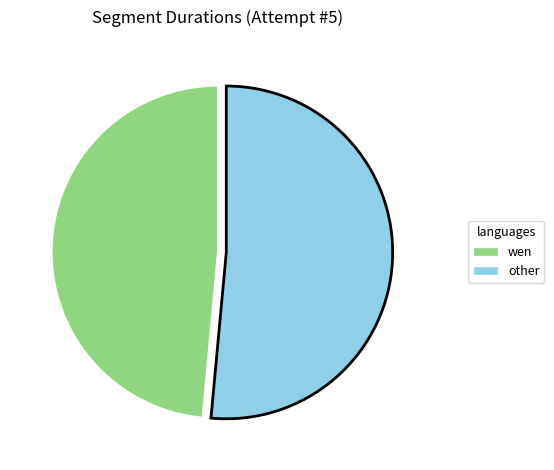

Is there a majority slice in this chart?

Yes